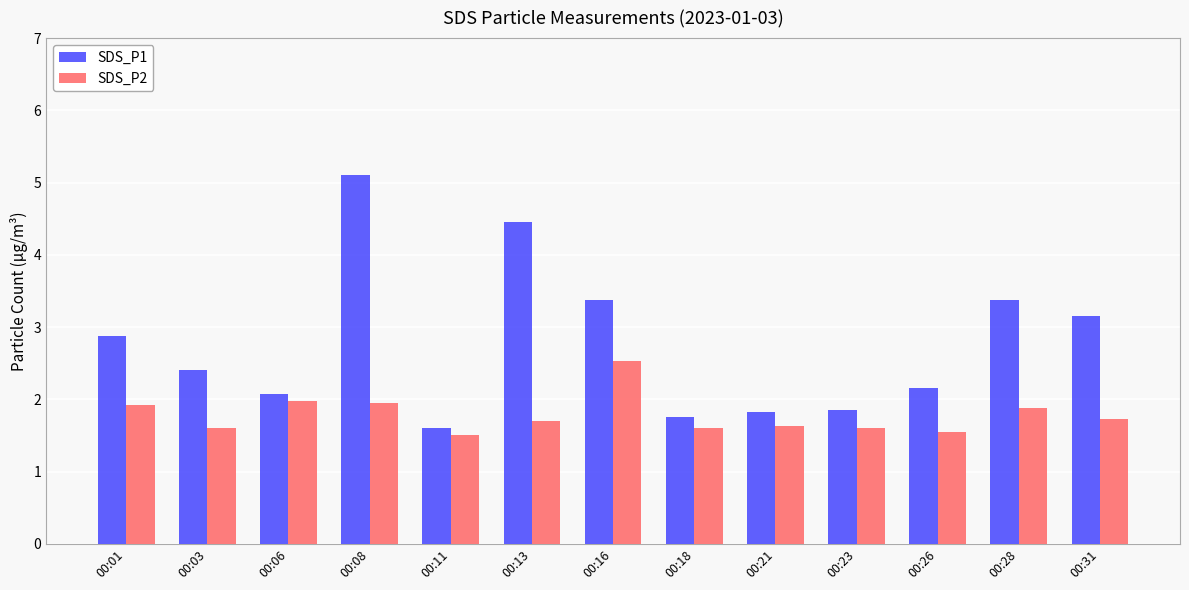

What is the average value of the SDS_P1 series?

2.8